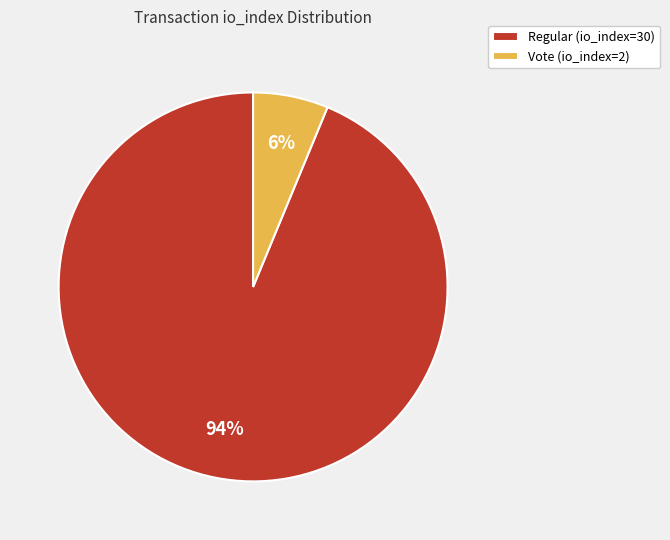

Between Regular (io_index=30) and Vote (io_index=2), which is larger?

Regular (io_index=30)